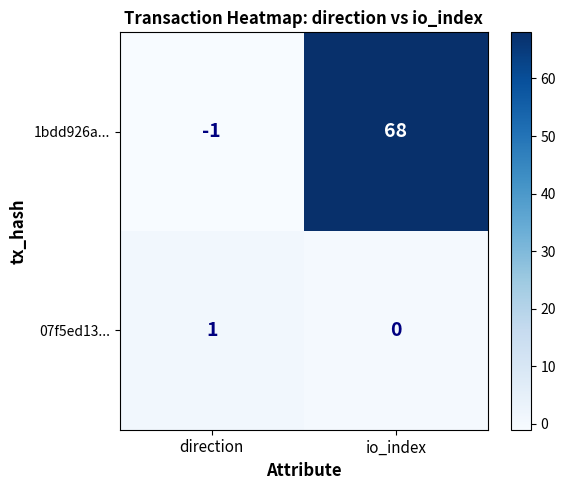

What is the total value across all series at io_index?

68